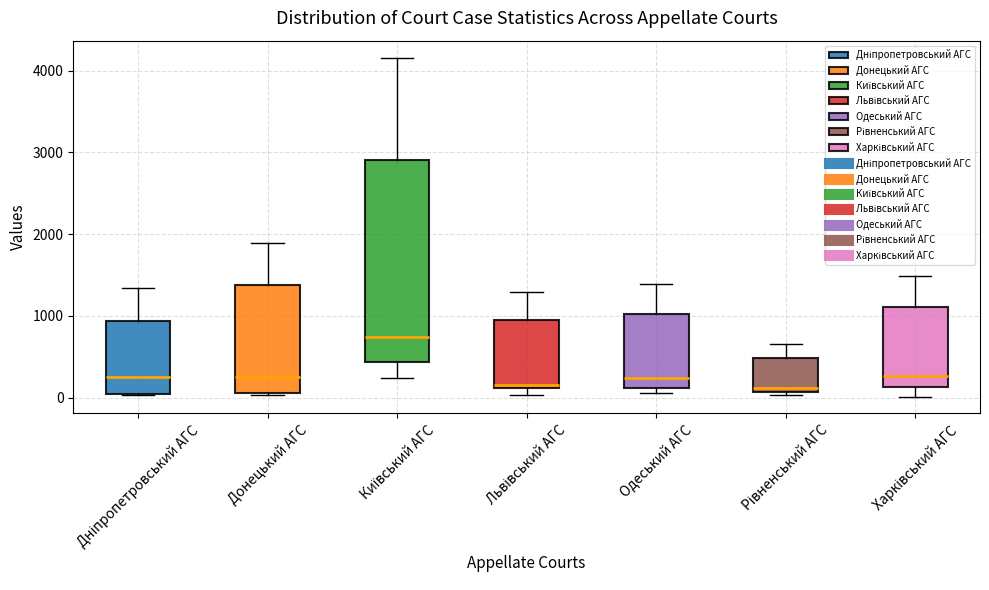

Which box is the tallest, from its lower edge to its upper edge?

Київський АГС